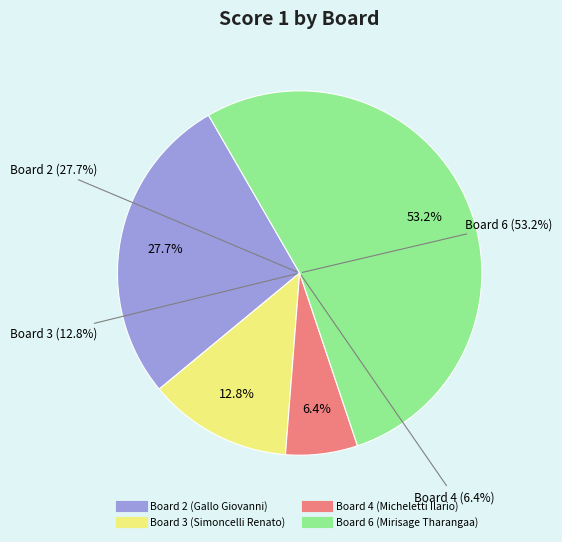

True or false: Board 4 (Micheletti Ilario) accounts for 6% of the total.

True